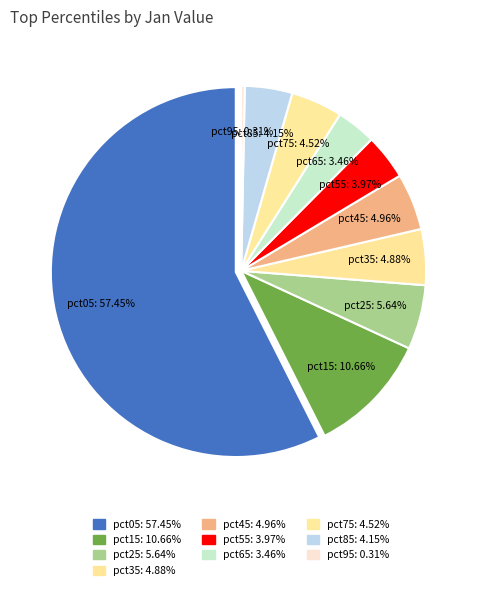

To the nearest percent, what portion does pct05 represent?

57%